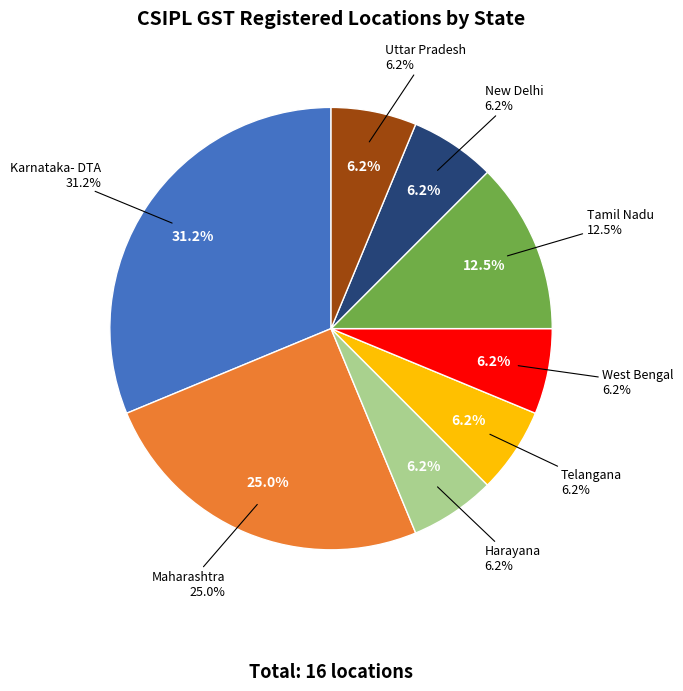

To the nearest percent, what is the average slice percentage?

12%